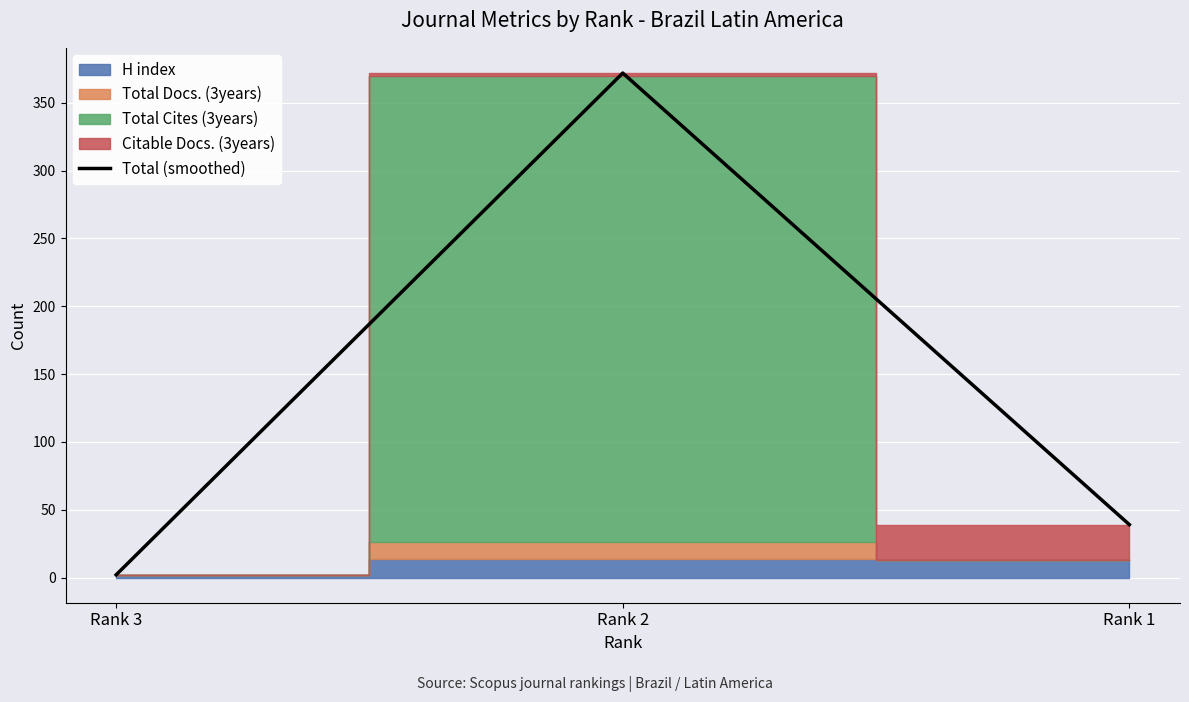

How many lines are shown in the chart?

1